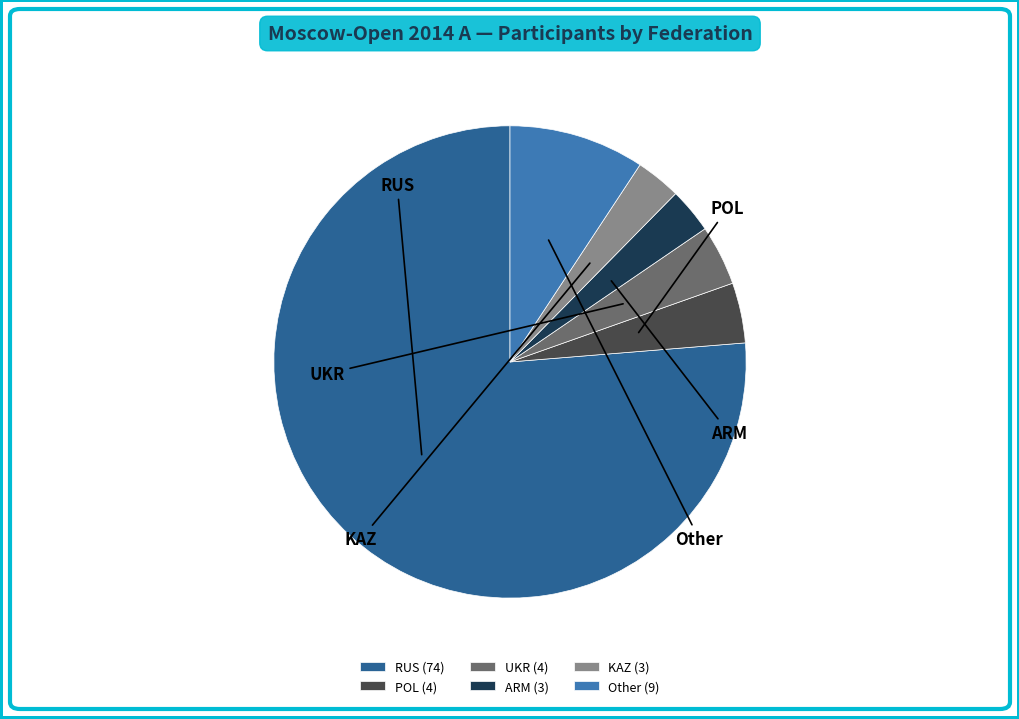

To the nearest percent, what portion does KAZ represent?

3%